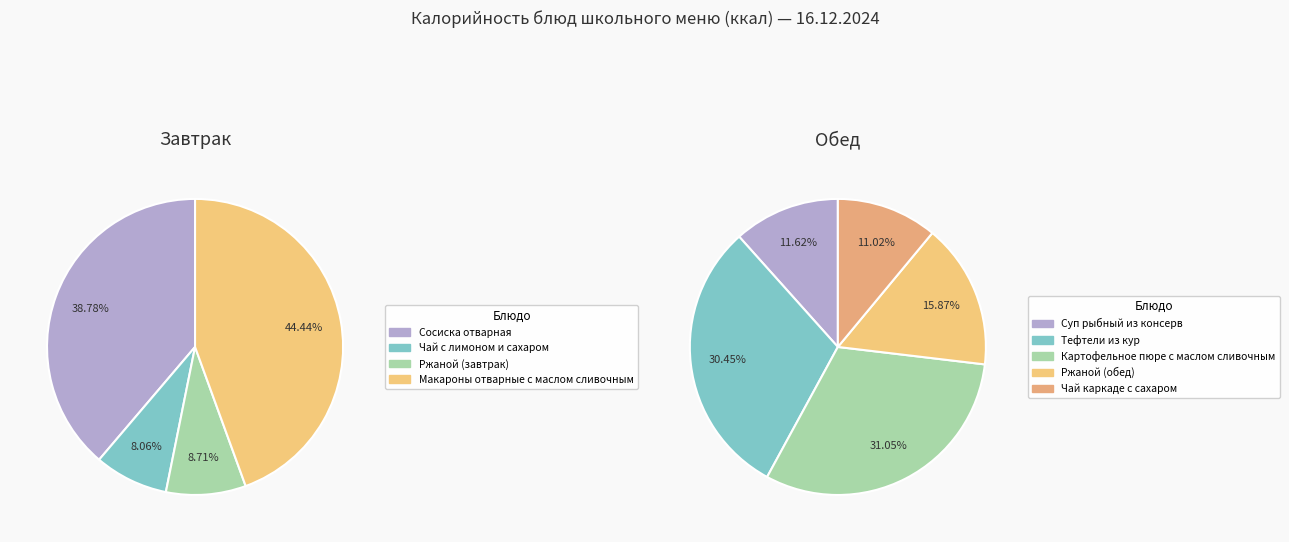

Is the sum of Ржаной (обед) and Тефтели из кур greater than half?

No